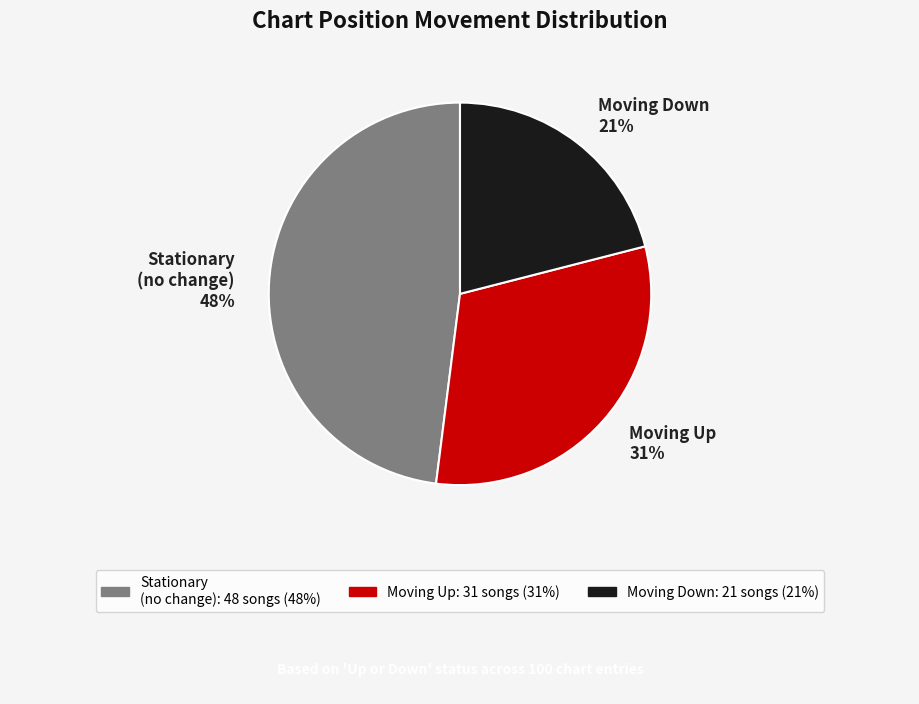

Rank the categories by value from highest to lowest.

Stationary (no change), Moving Up, Moving Down